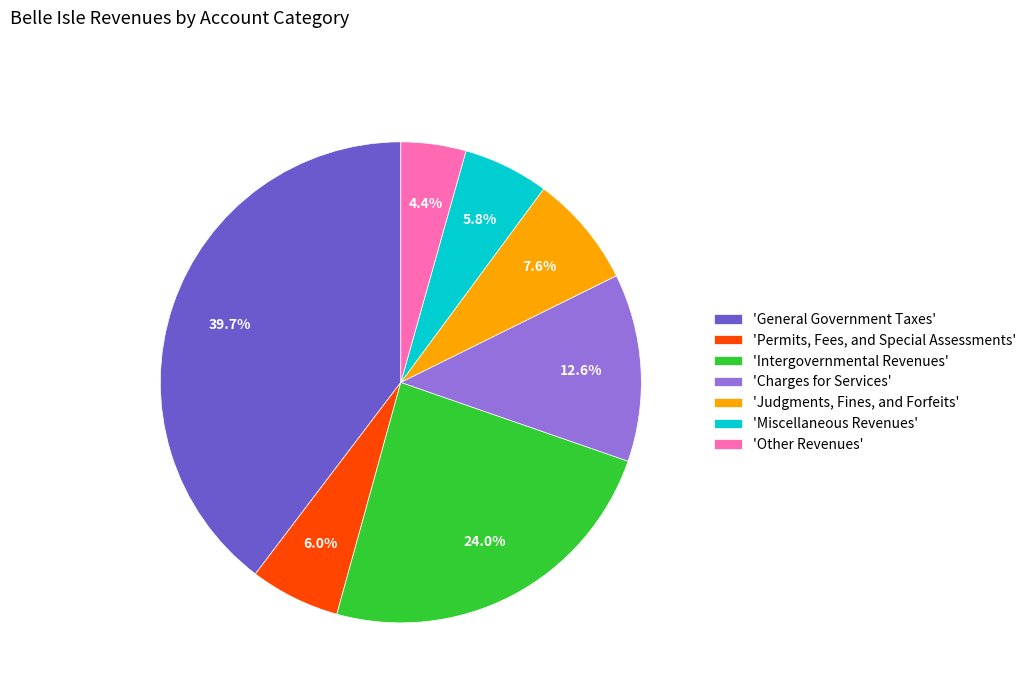

Is there any slice that represents more than half of the pie?

No